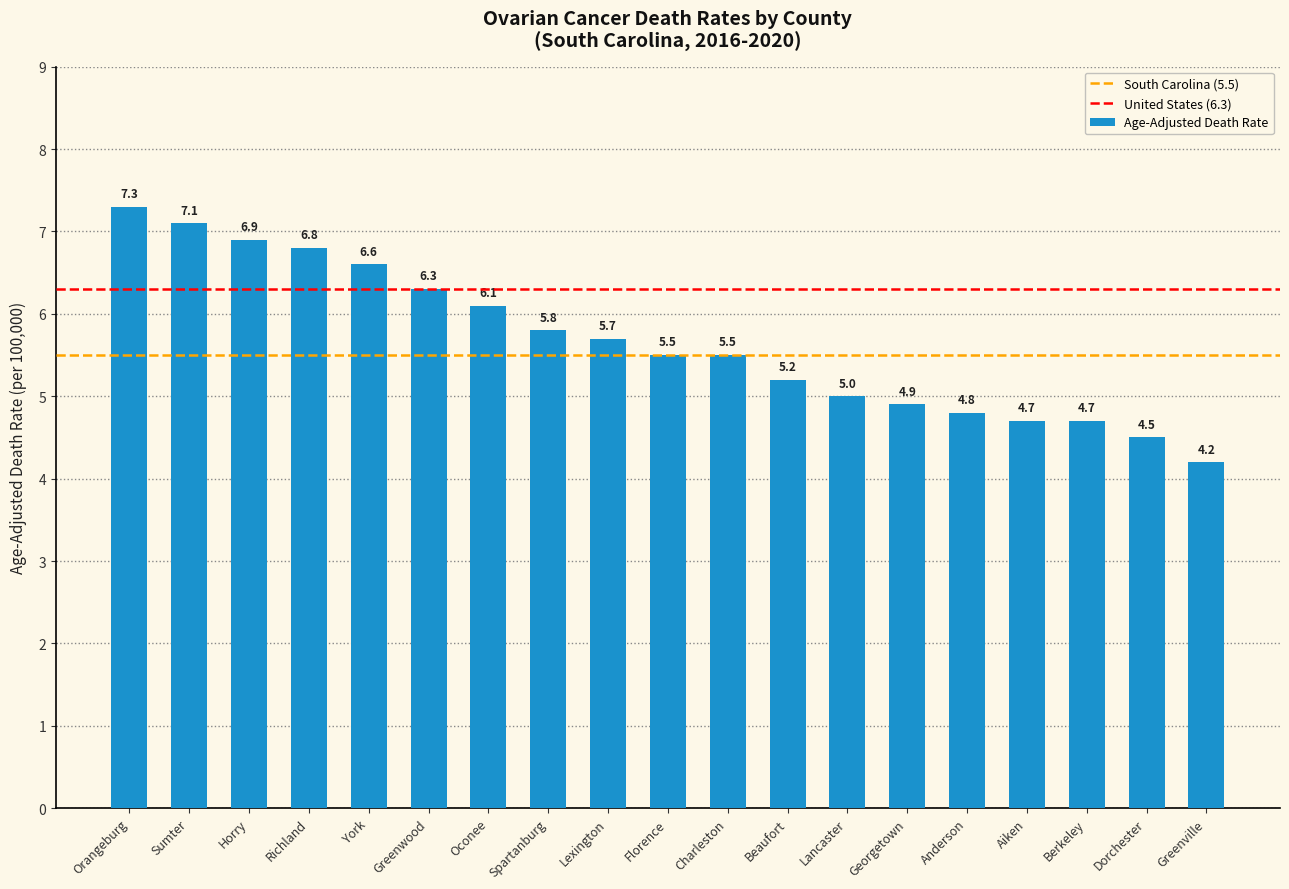

What position from the left is Lancaster?

13